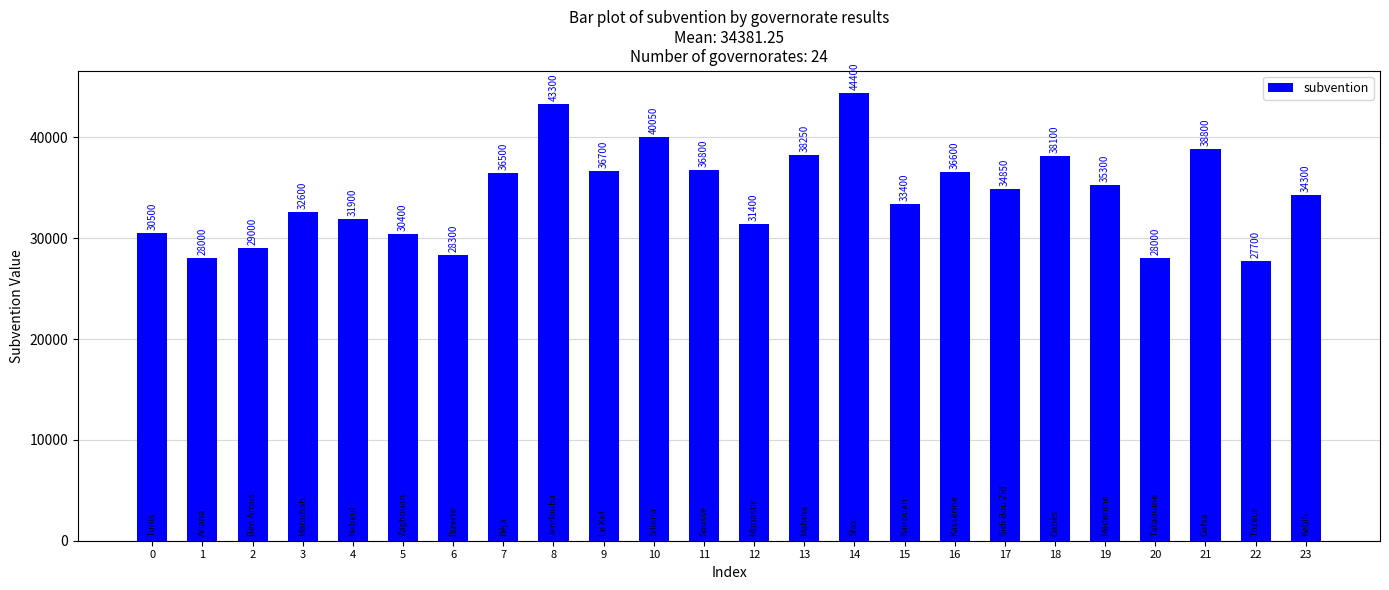

Reading left to right, list all the values displayed in this chart.

0=30500	1=28000	2=29000	3=32600	4=31900	5=30400	6=28300	7=36500	8=43300	9=36700	10=40050	11=36800	12=31400	13=38250	14=44400	15=33400	16=36600	17=34850	18=38100	19=35300	20=28000	21=38800	22=27700	23=34300